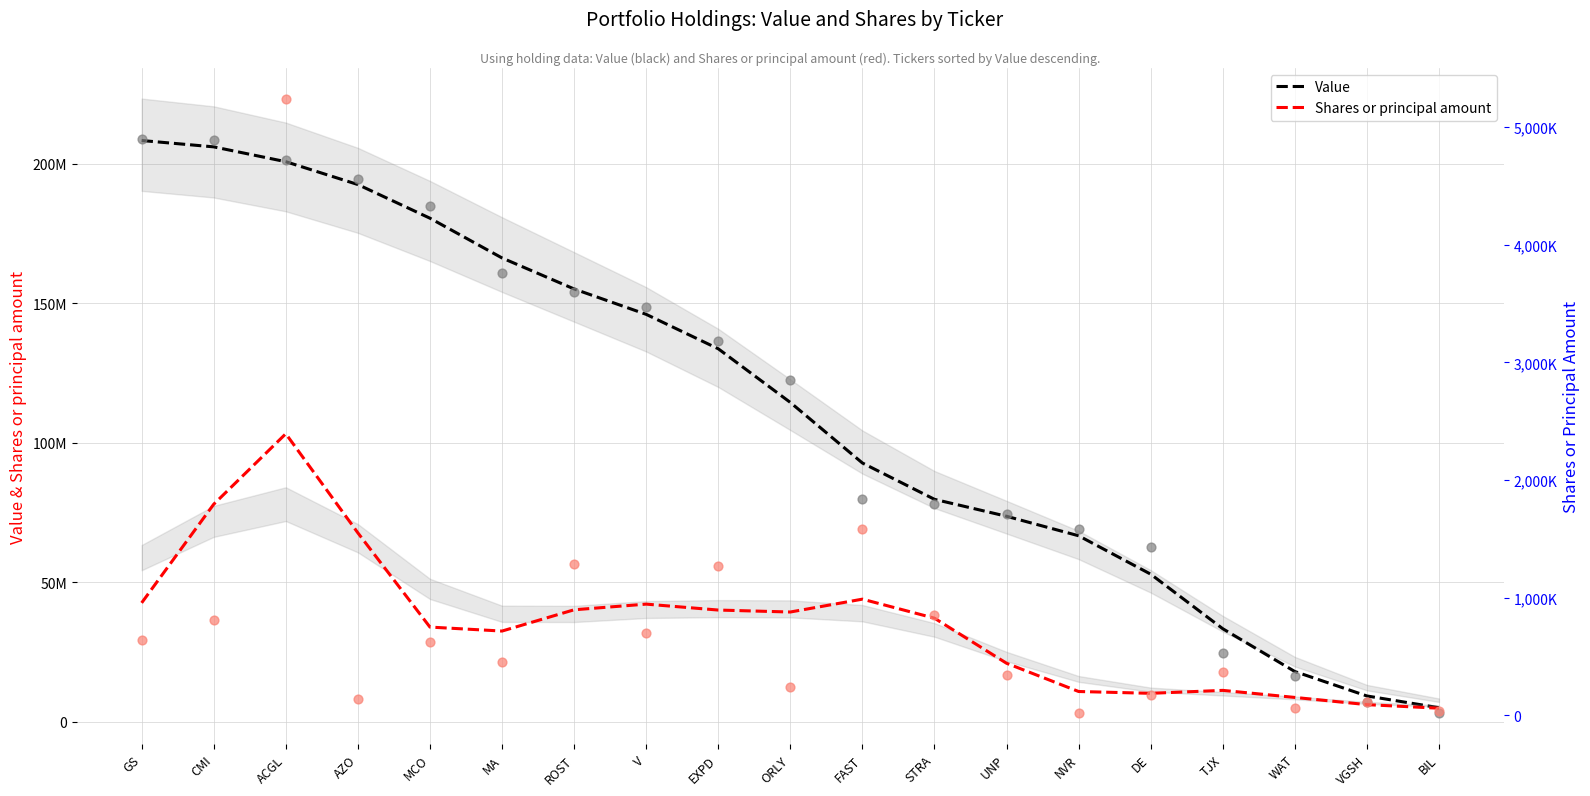

Which series has the largest Y range (max minus min)?

Value